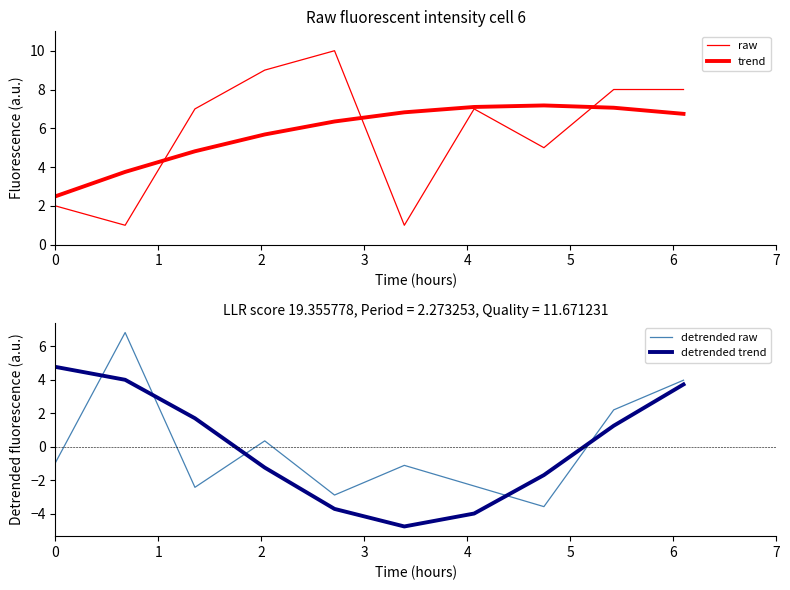

What is the value of the trend point at the 2nd from the left?

3.8